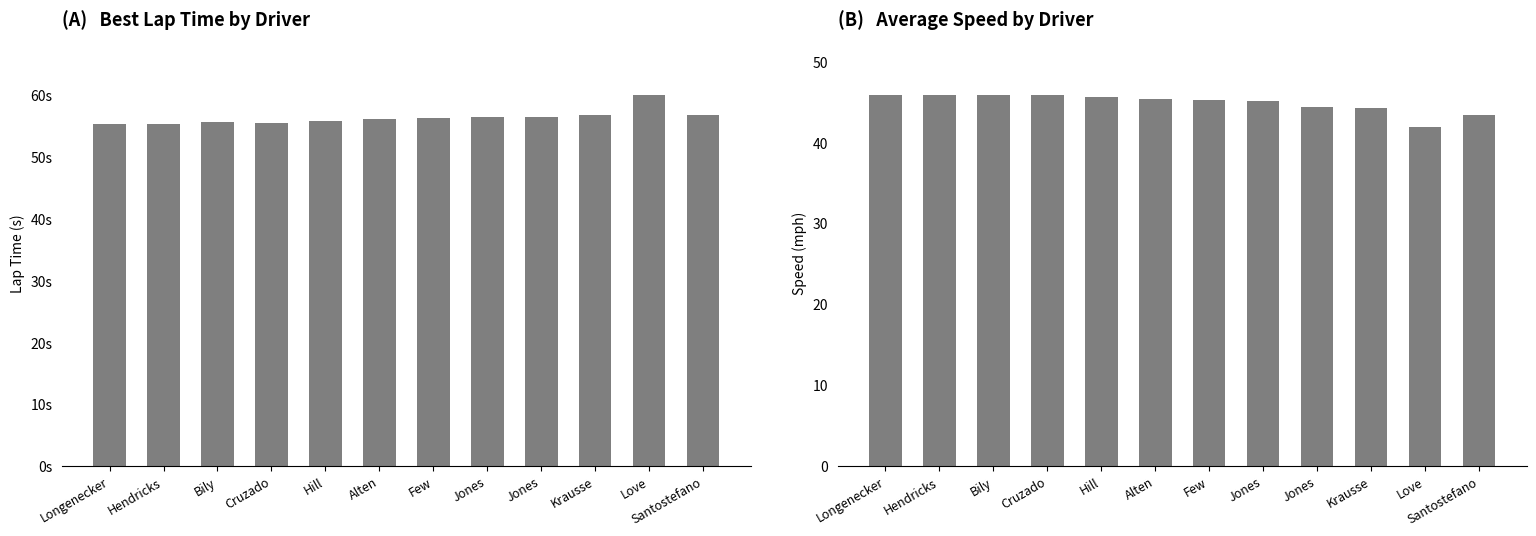

Rank the categories by Average Speed value from highest to lowest.

Longenecker, Hendricks, Bily, Cruzado, Hill, Alten, Few, Jones, Jones, Krausse, Santostefano, Love